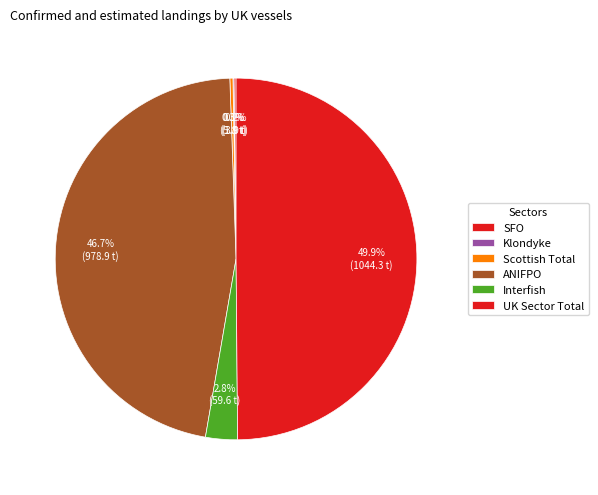

Is there any slice that represents more than half of the pie?

No